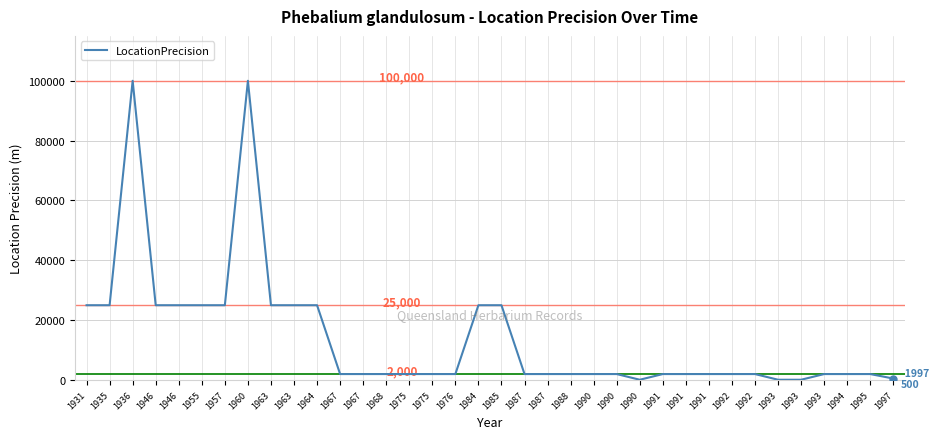

What is the sum of all values?

513800